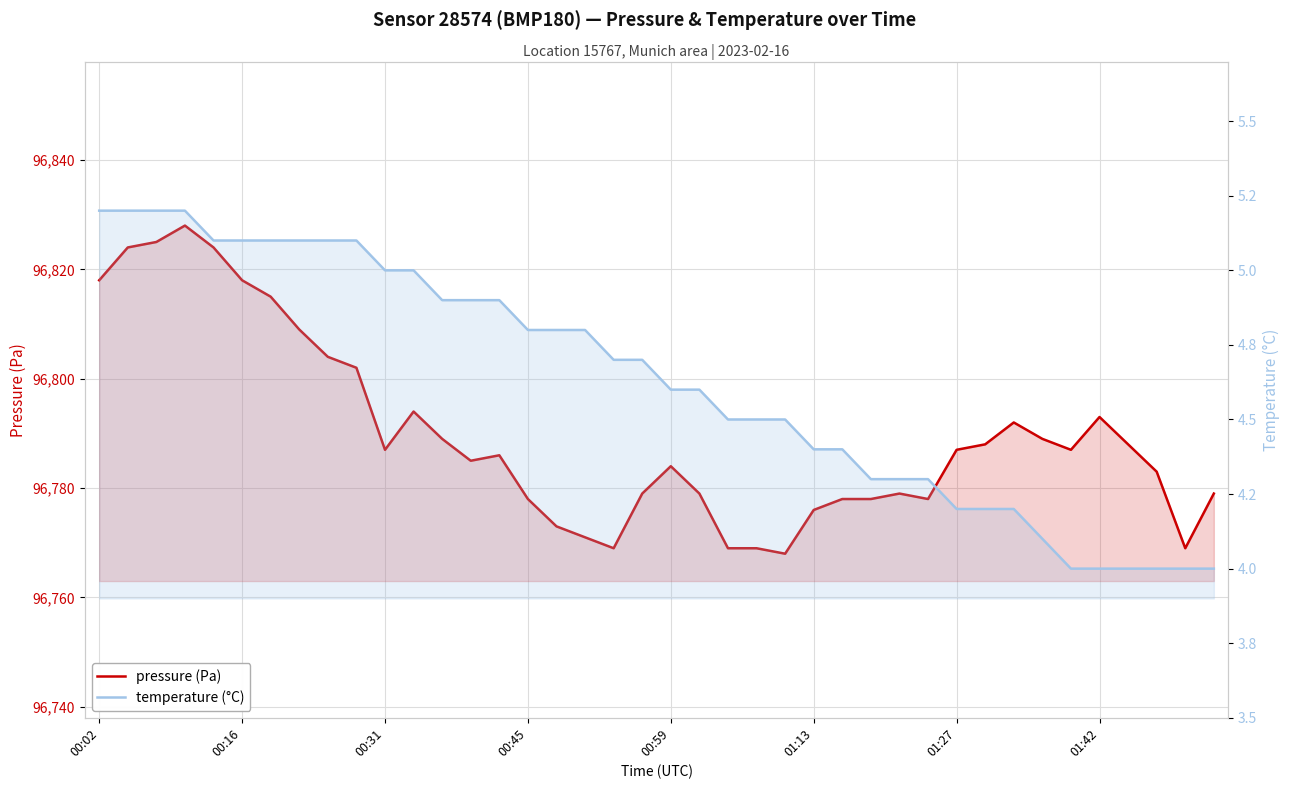

What is the difference between the maximum and minimum values in the pressure series?

60.0